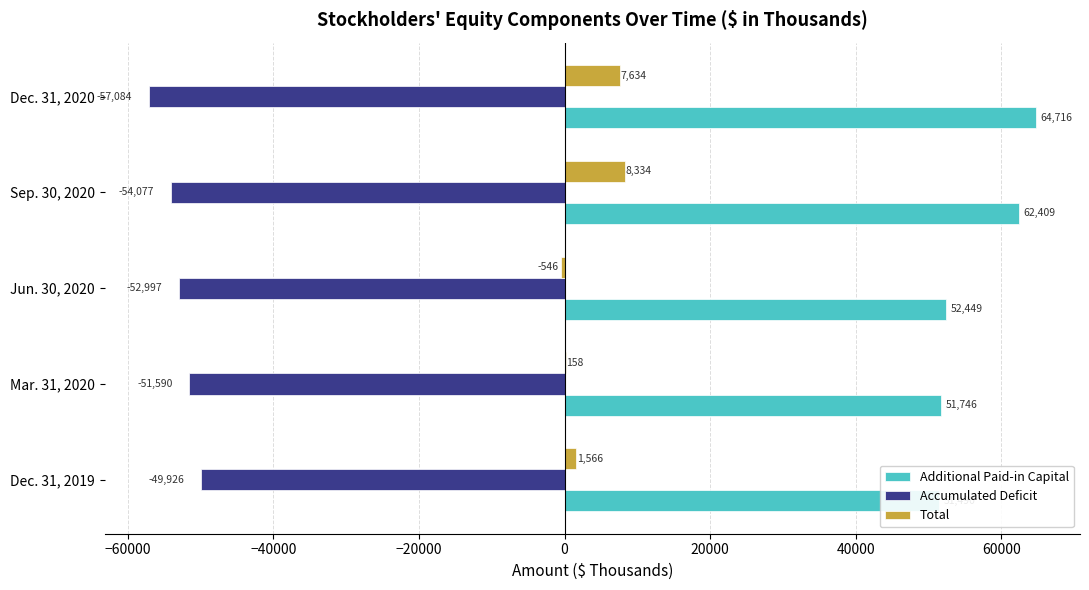

How many bars are there in total?

15